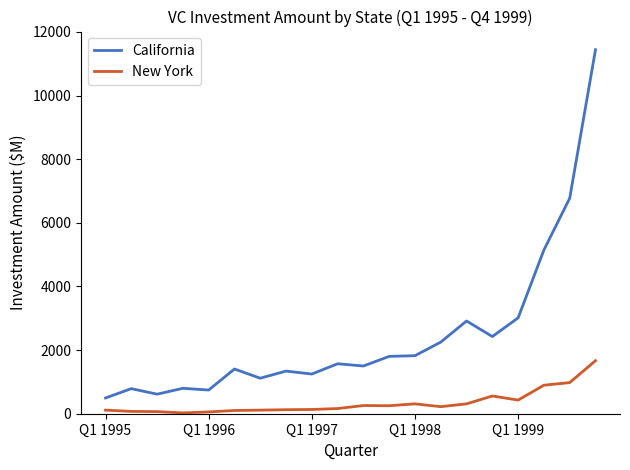

Which series has the largest total across all categories?

California